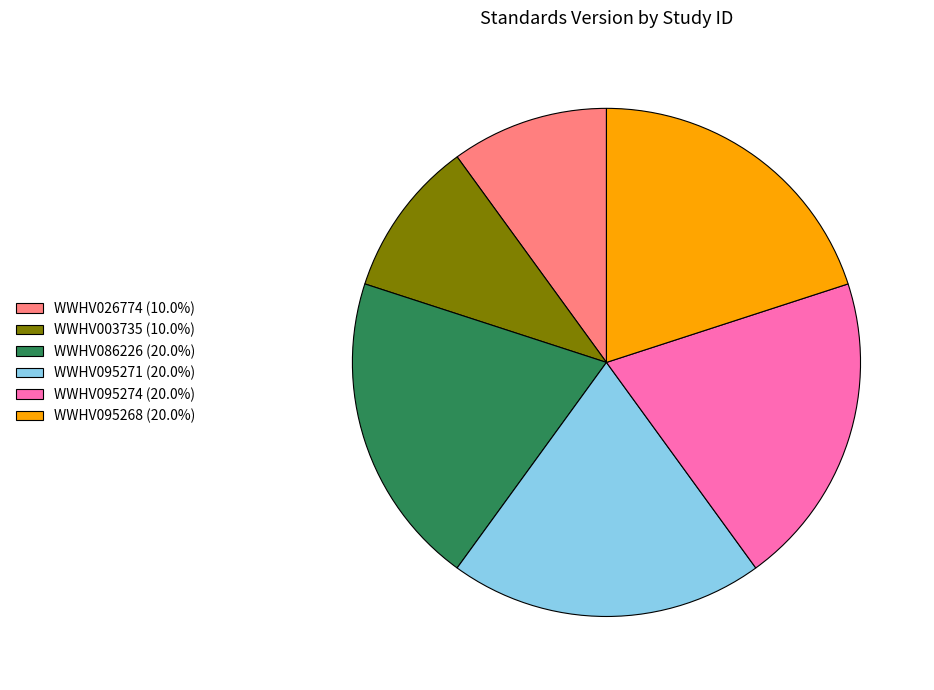

Does WWHV086226 (20.0%) account for over 50% of the chart?

No